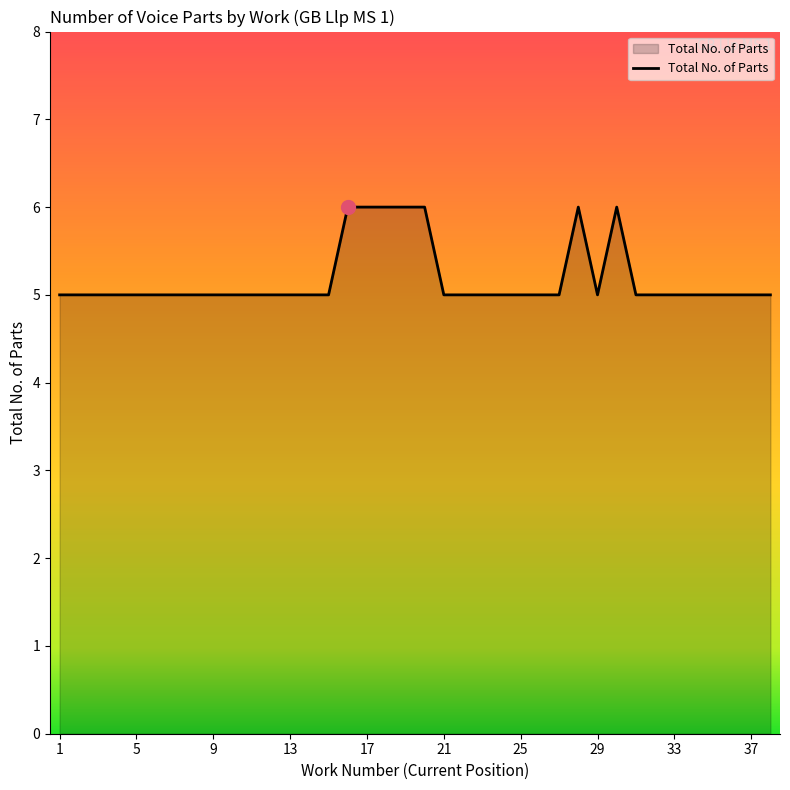

What is the greatest value displayed?

6